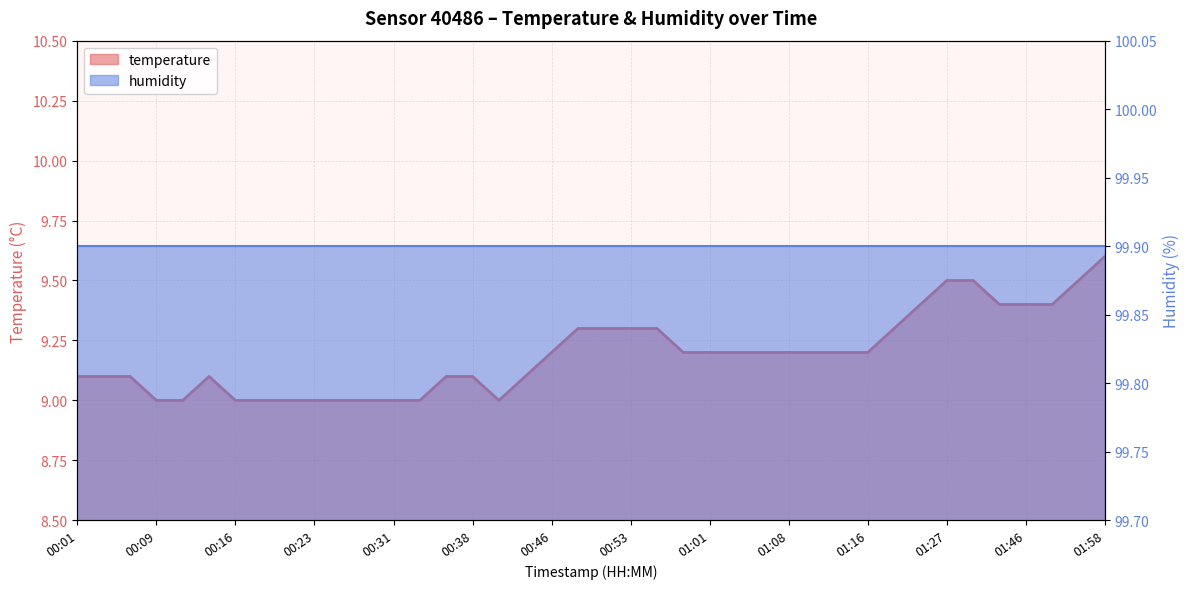

Reading left to right, list all the values displayed in this chart.

00:01=9.1	00:04=9.1	00:06=9.1	00:09=9.0	00:11=9.0	00:14=9.1	00:16=9.0	00:18=9.0	00:21=9.0	00:23=9.0	00:26=9.0	00:28=9.0	00:31=9.0	00:33=9.0	00:36=9.1	00:38=9.1	00:40=9.0	00:43=9.1	00:46=9.2	00:48=9.3	00:51=9.3	00:53=9.3	00:56=9.3	00:58=9.2	01:01=9.2	01:03=9.2	01:06=9.2	01:08=9.2	01:11=9.2	01:13=9.2	01:16=9.2	01:18=9.3	01:21=9.4	01:27=9.5	01:33=9.5	01:35=9.4	01:46=9.4	01:49=9.4	01:55=9.5	01:58=9.6